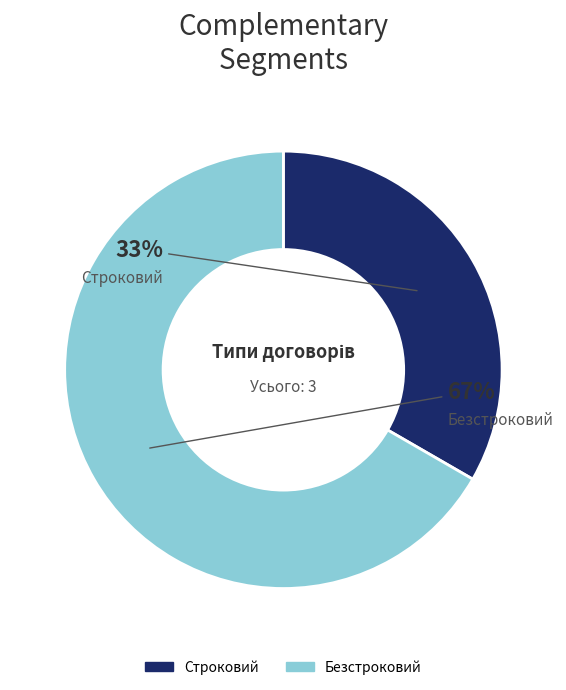

Which category has the biggest portion of the pie?

Безстроковий